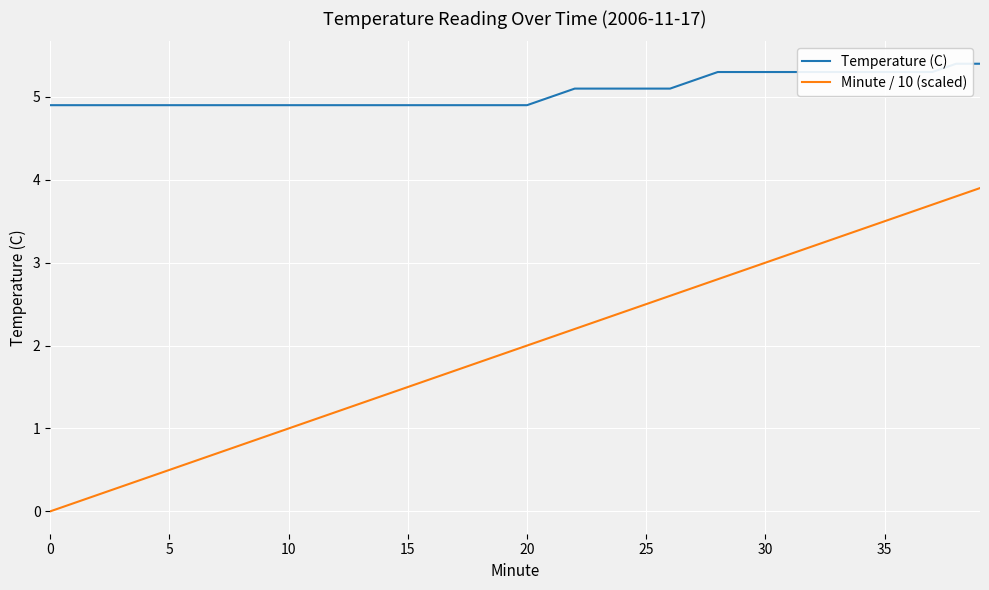

True or false: Minute / 10 (scaled) has more than 1 interior local peaks.

False